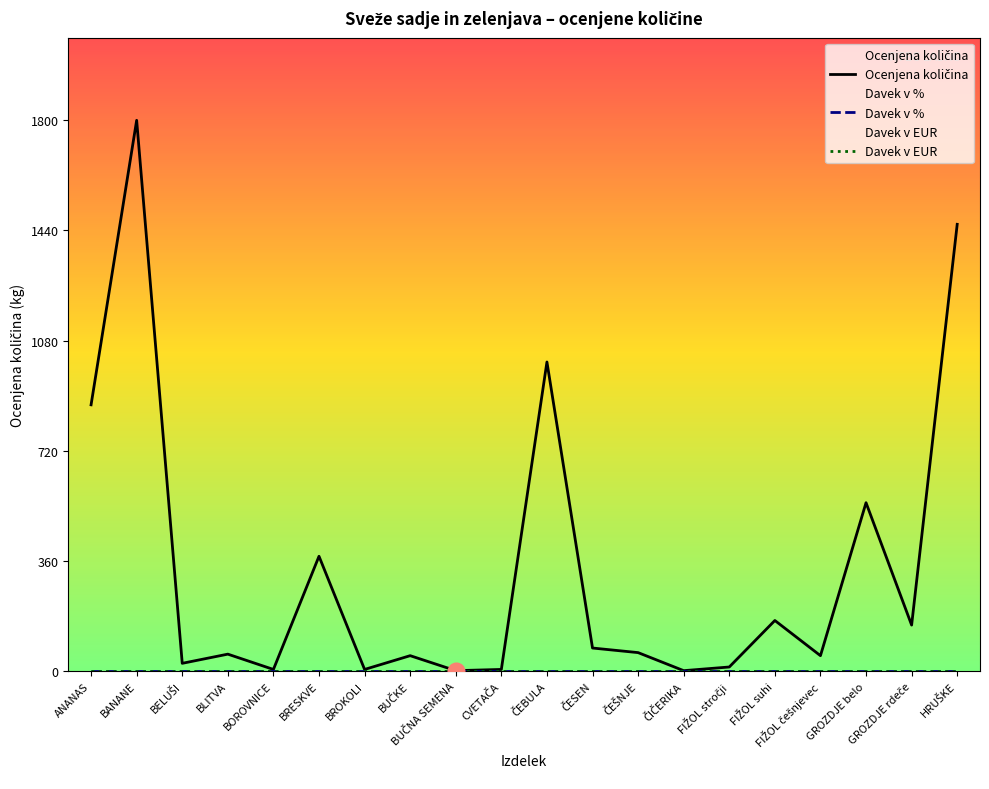

Which has a higher value, FIŽOL češnjevec or BUČKE?

FIŽOL češnjevec